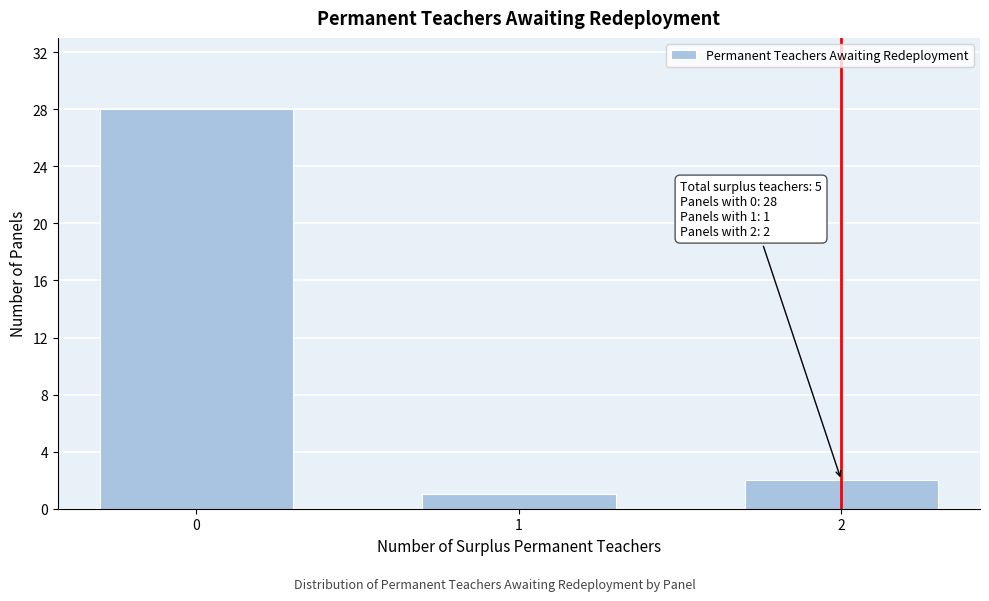

Reading left to right, list all the values displayed in this chart.

28	1	2